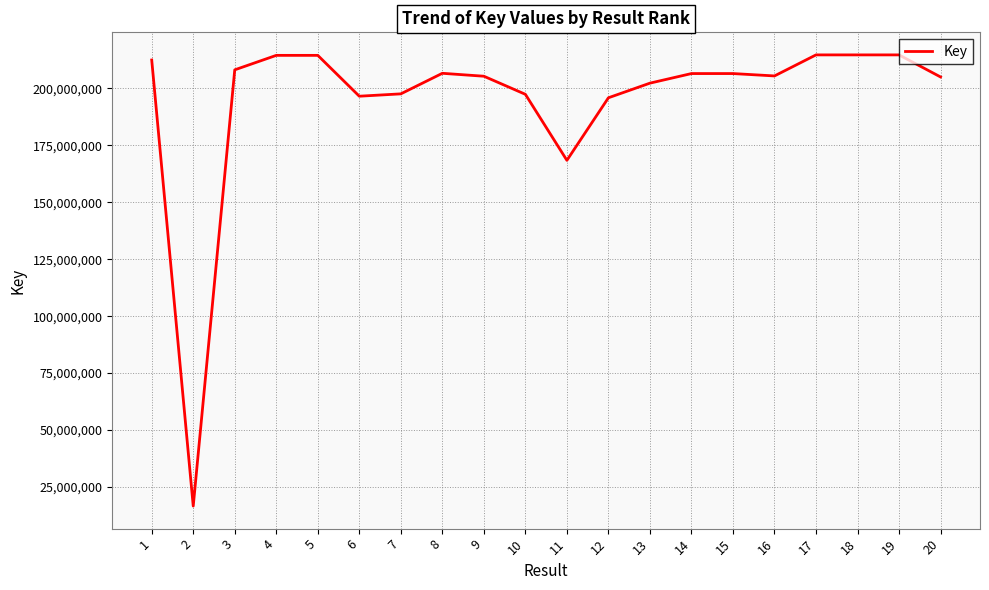

Is this an area chart (filled region under the line)?

No